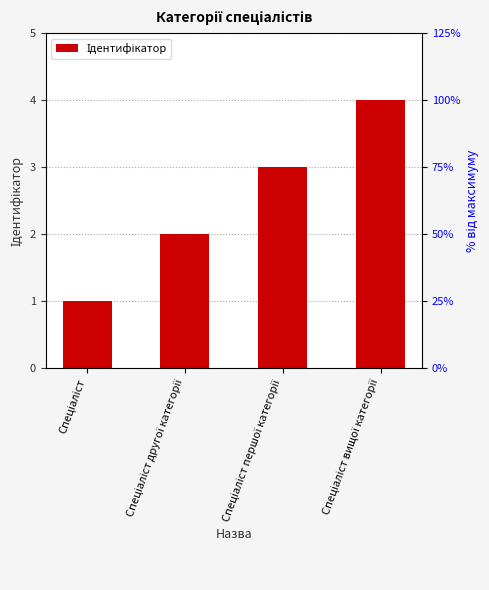

What is the greatest value displayed?

4